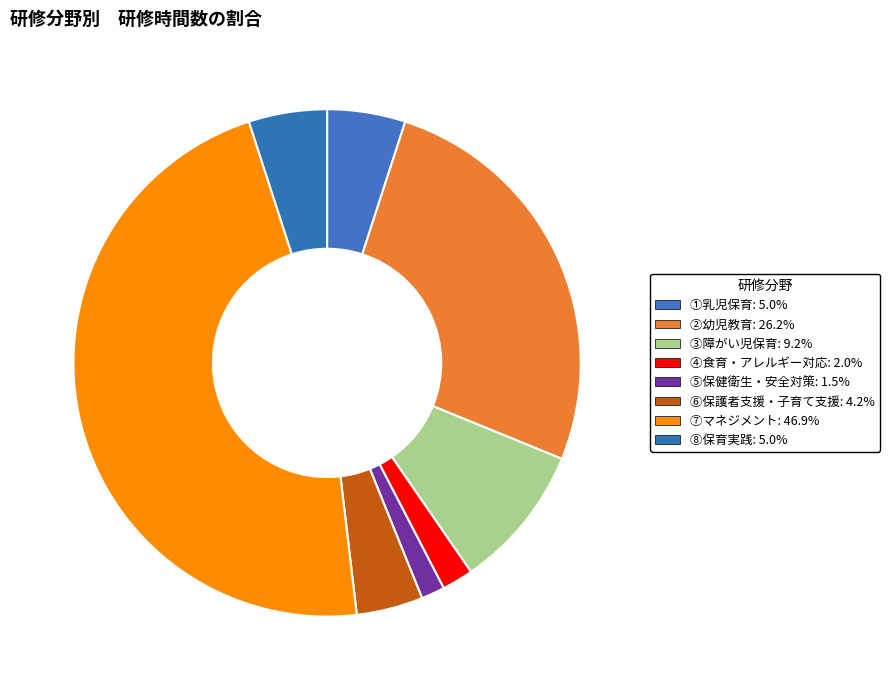

To the nearest percent, what is the combined percentage of ⑤保健衛生・安全対策 and ⑥保護者支援・子育て支援?

6%